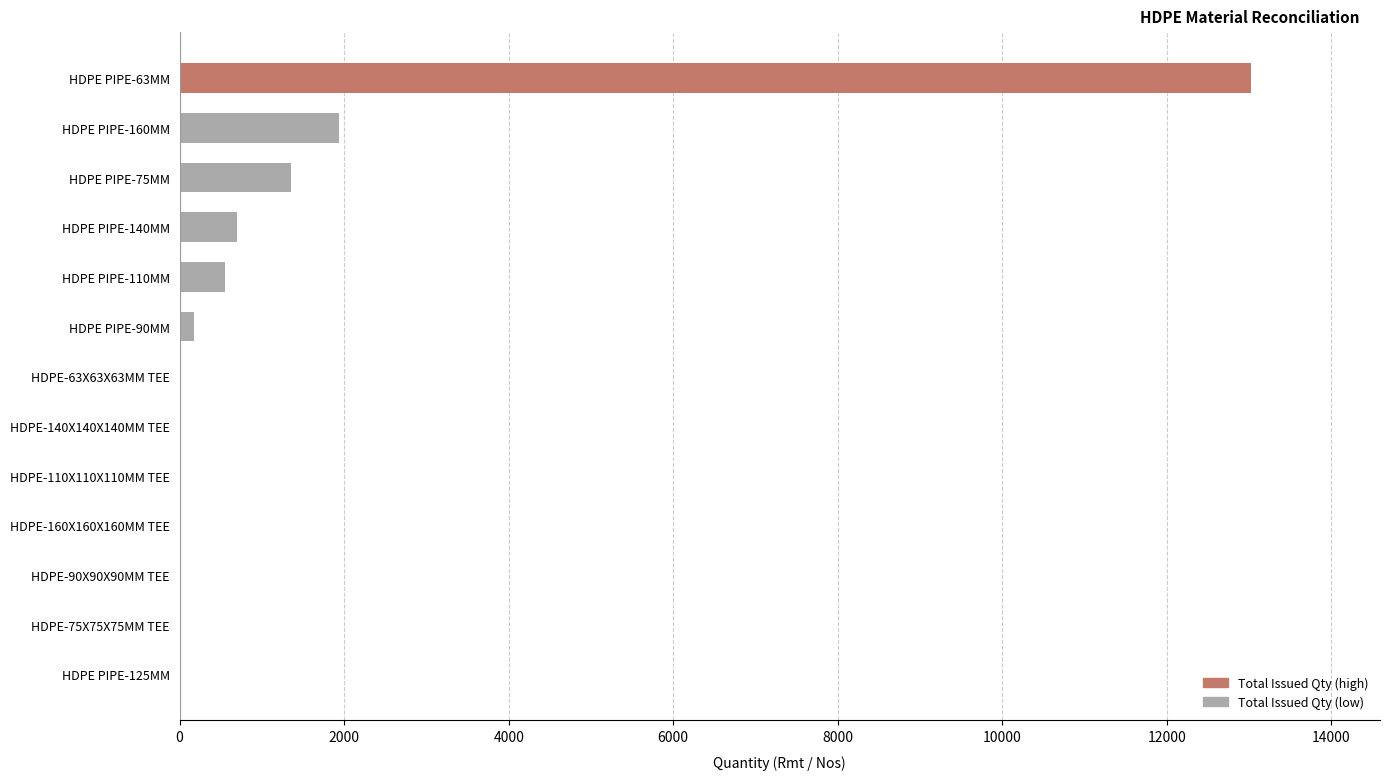

Is it true that the value at HDPE-160X160X160MM TEE is 5633?

False